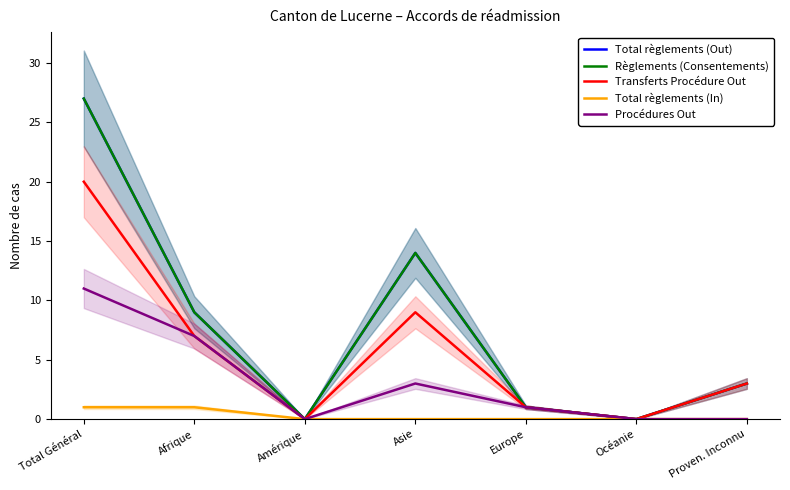

Which series has the widest spread of values?

Total règlements (Out)